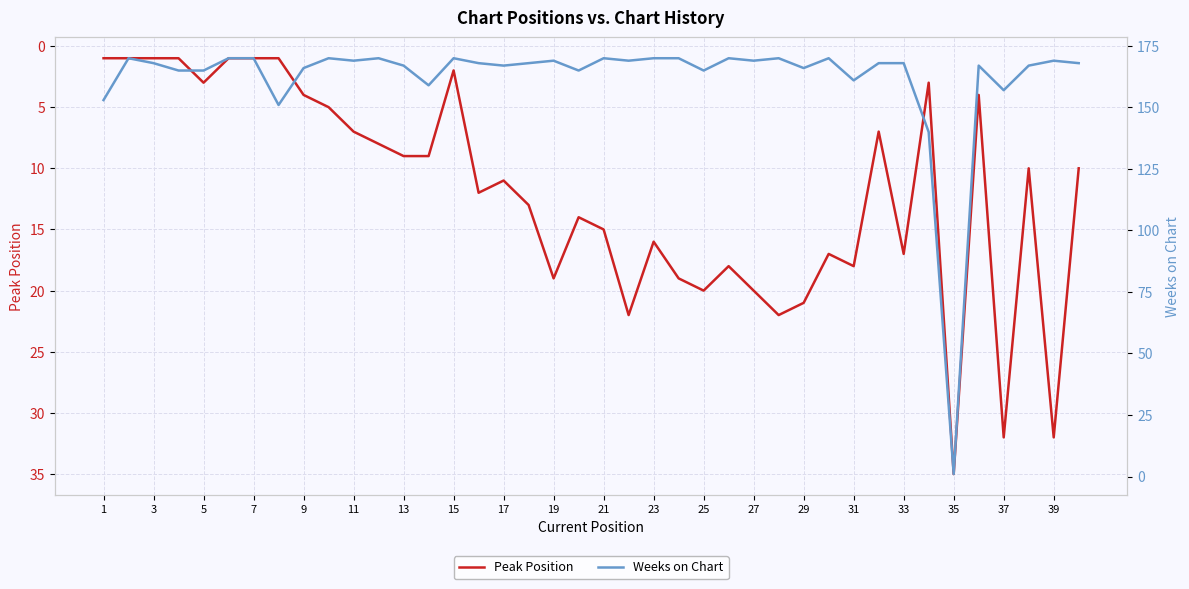

True or false: Peak Position has a value of 16 at 23.

True